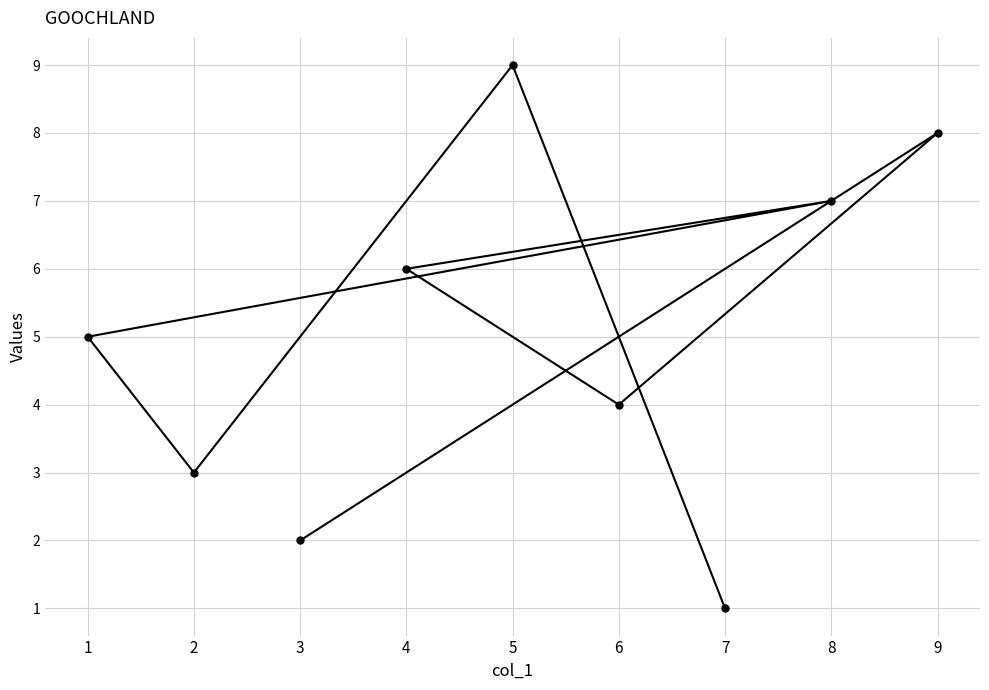

Where is the data nearest to the value 5?

1